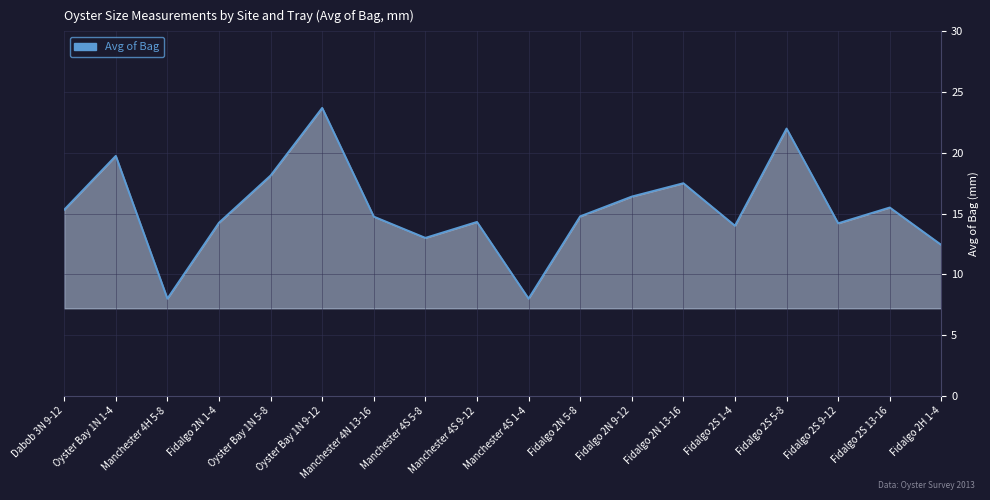

Is it true that the value at Fidalgo 2N 13-16 is 10.7?

False